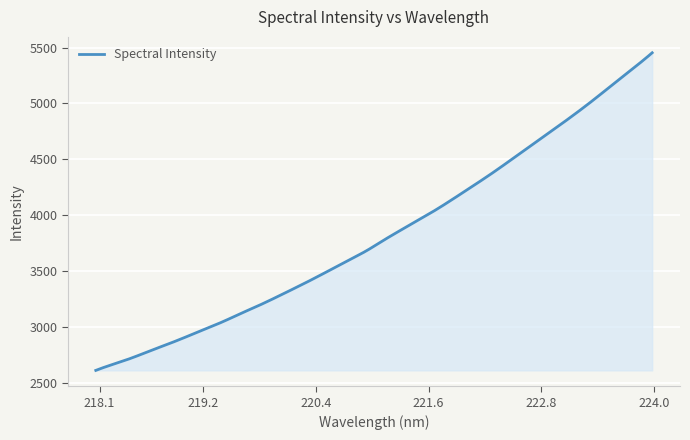

What is the difference between the maximum and minimum values?

2841.3